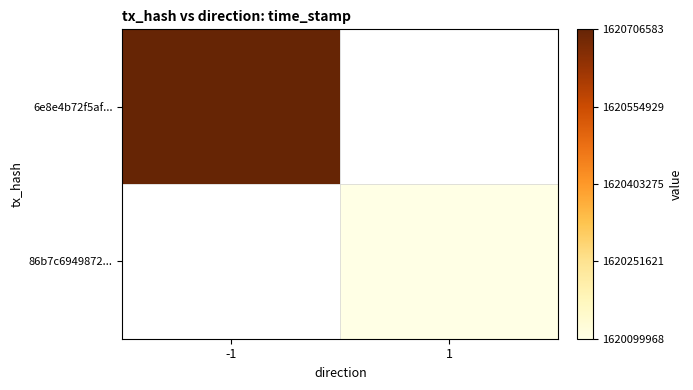

Rank the series by their average value, from highest to lowest.

6e8e4b72f5af..., 86b7c6949872...